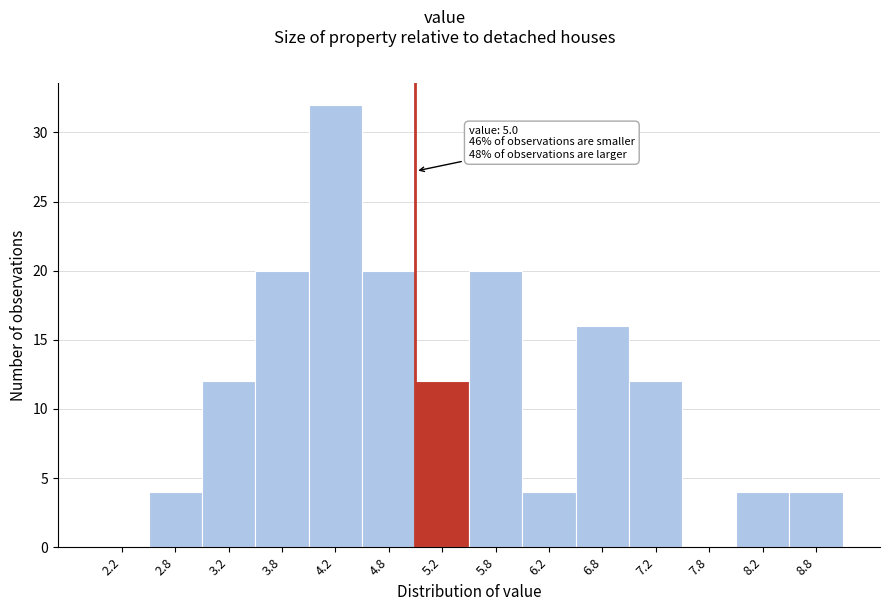

Which range on the x-axis has the tallest bar?

4.0 to 4.5